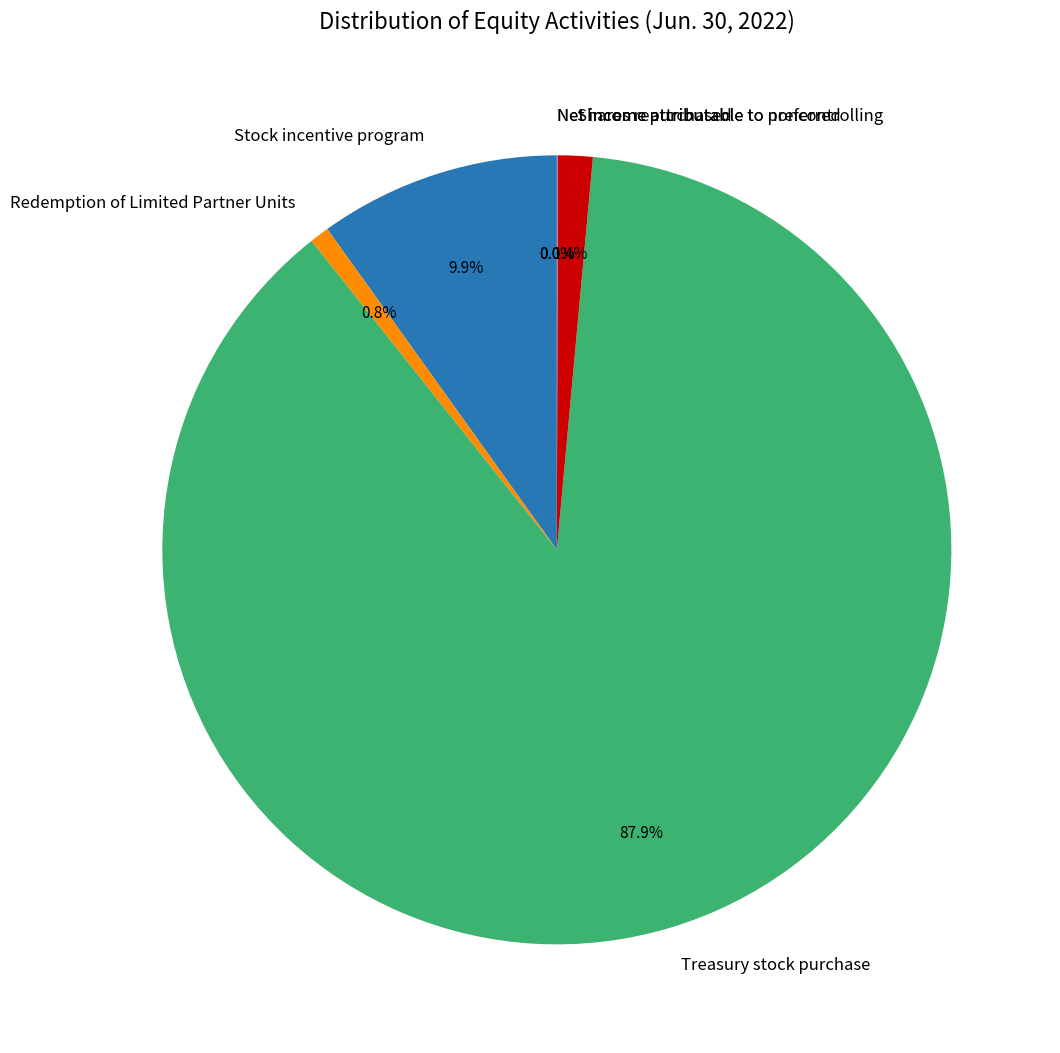

Which category has the biggest portion of the pie?

Treasury stock purchase